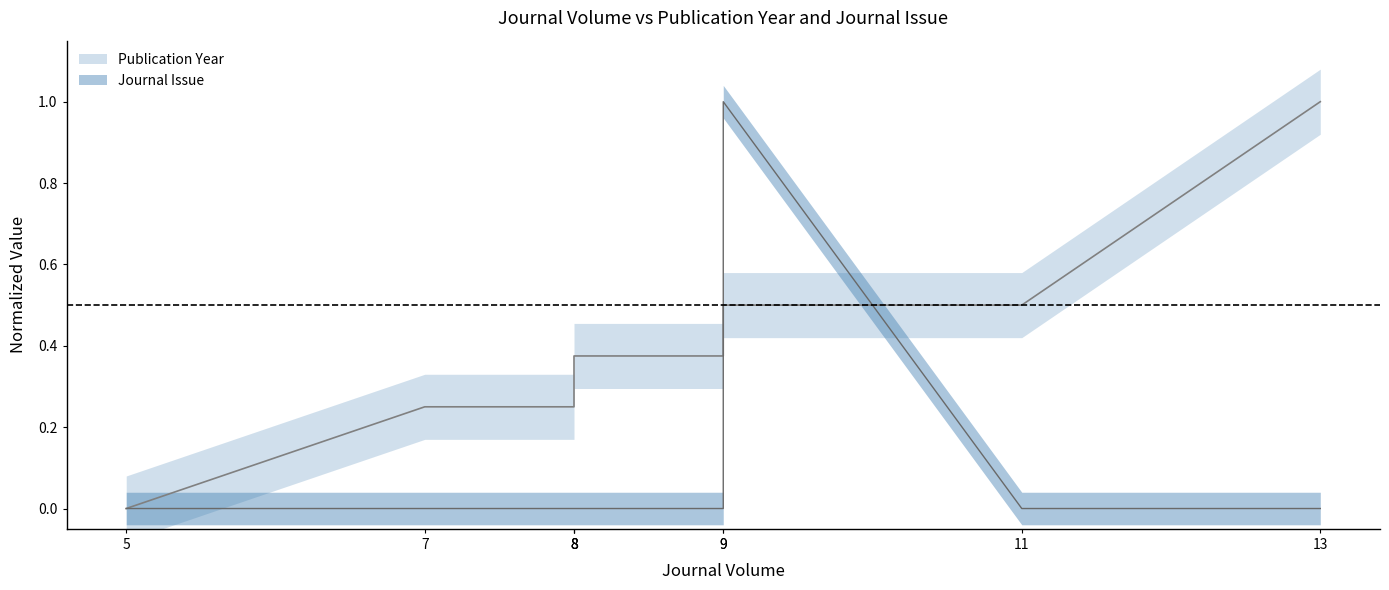

True or false: Publication Year and Journal Issue cross at least once.

True